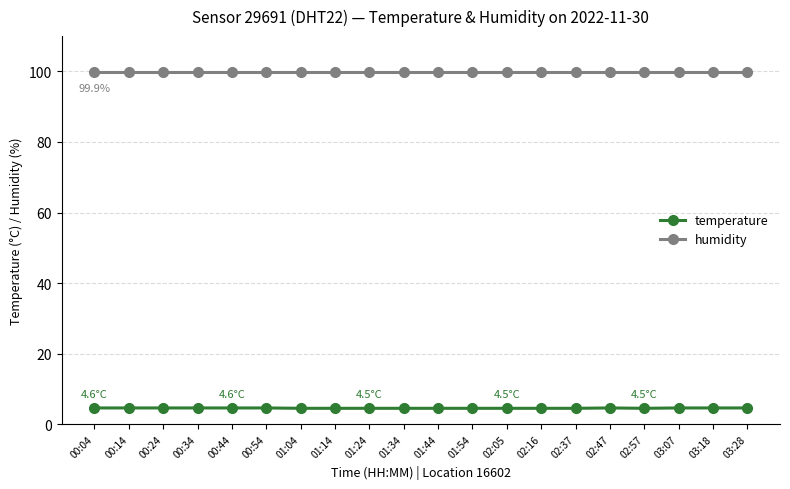

What is the smallest value displayed?

4.5